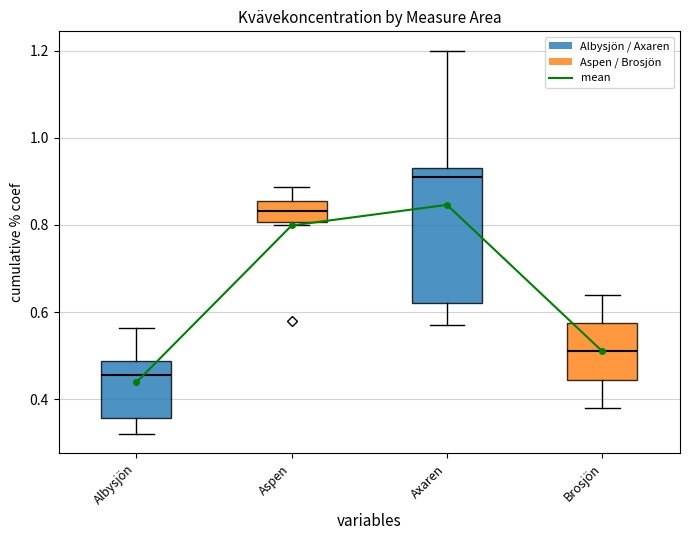

What is the change in value from Albysjön to Brosjön?

+0.1